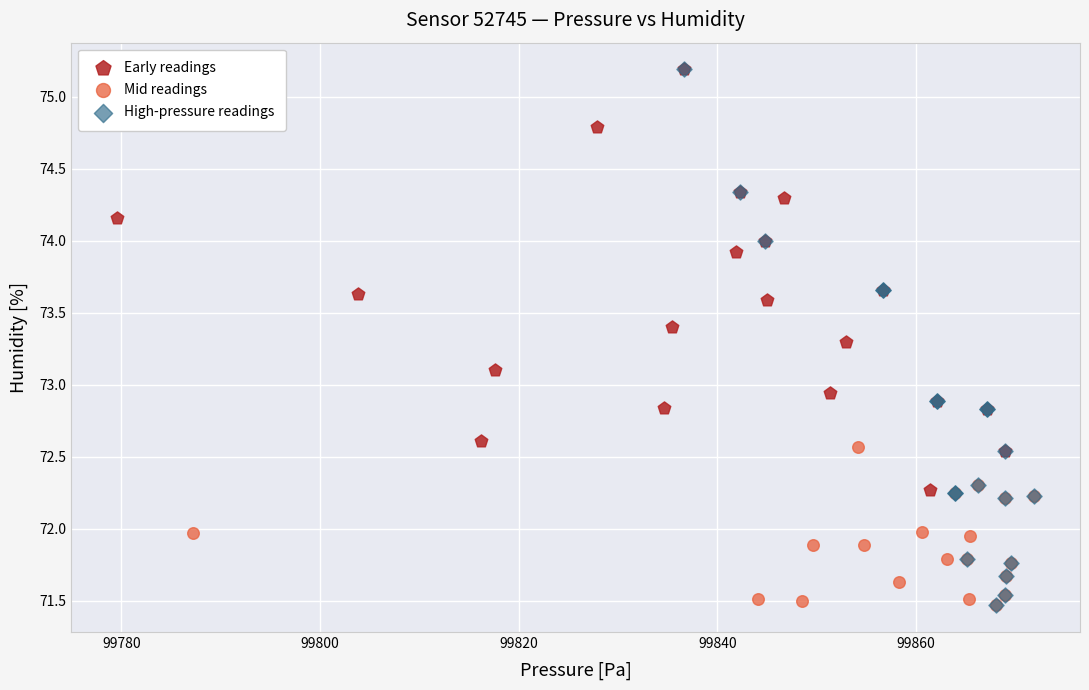

Which series has the widest spread of Y values?

High-pressure readings